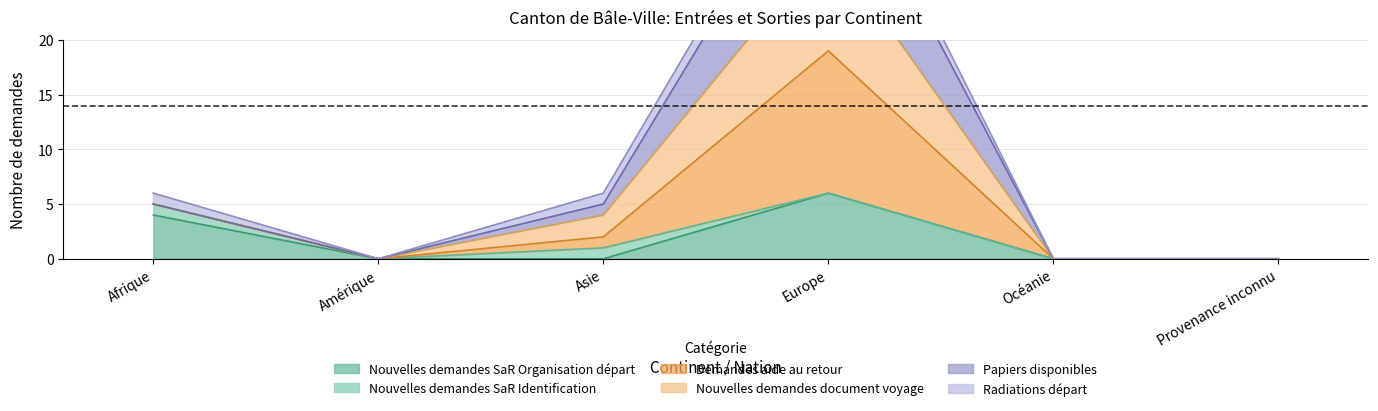

At which category is the sum across all series the highest?

Europe